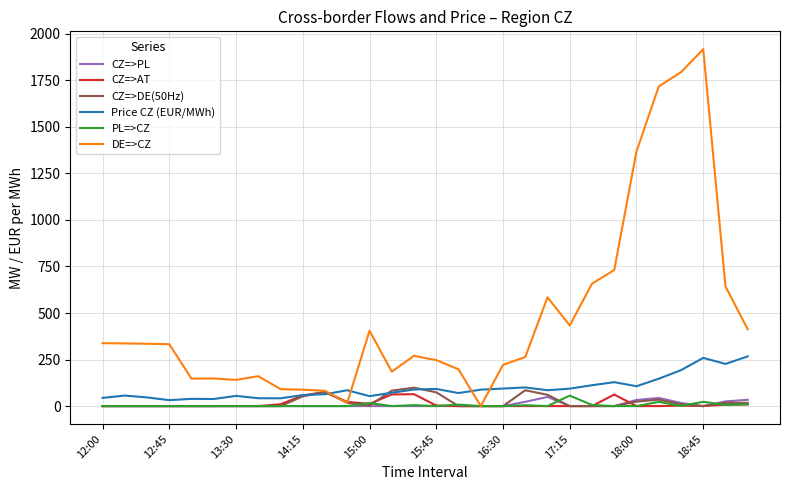

Which series has the largest range (max minus min)?

DE=>CZ